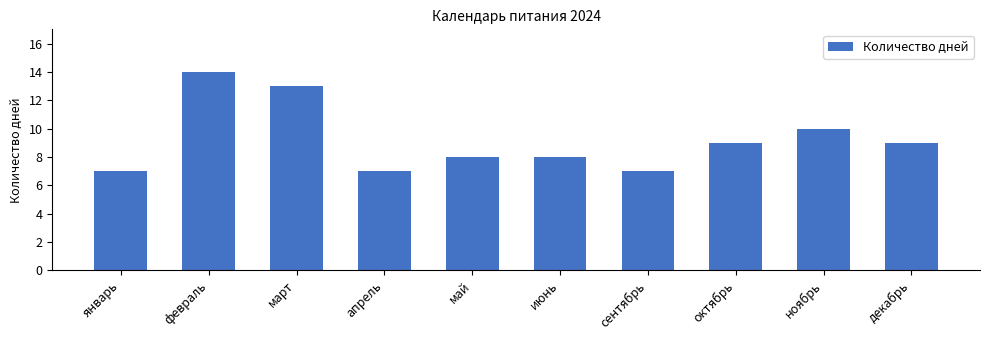

What is the difference between the second highest and second lowest values?

6